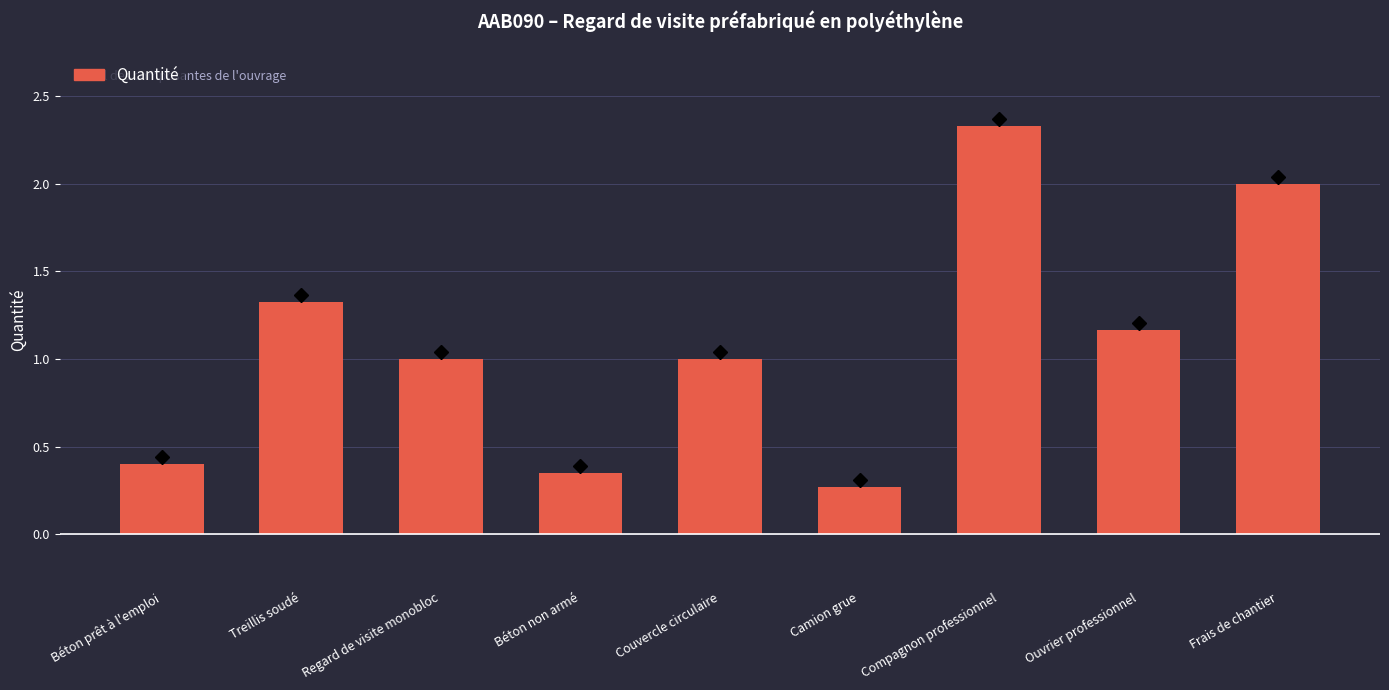

What is the sum of the values at Béton prêt à l'emploi and Ouvrier professionnel?

1.6